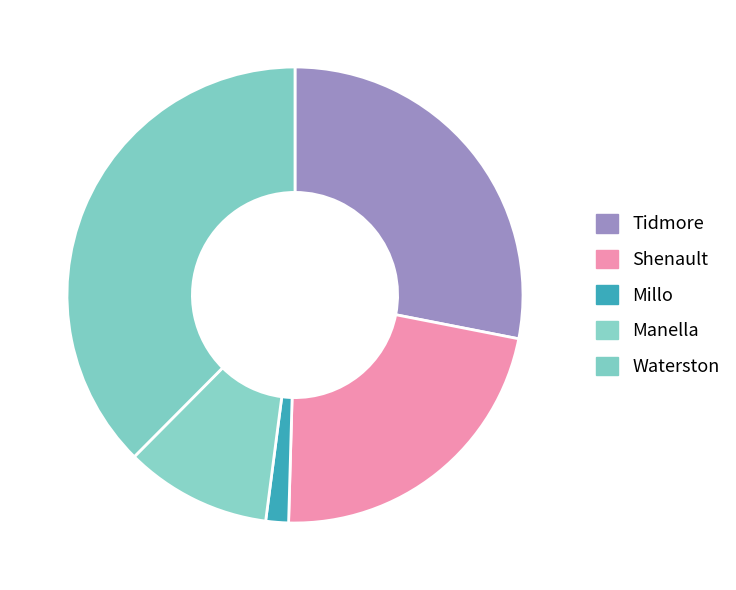

Count the number of slices in the pie.

5